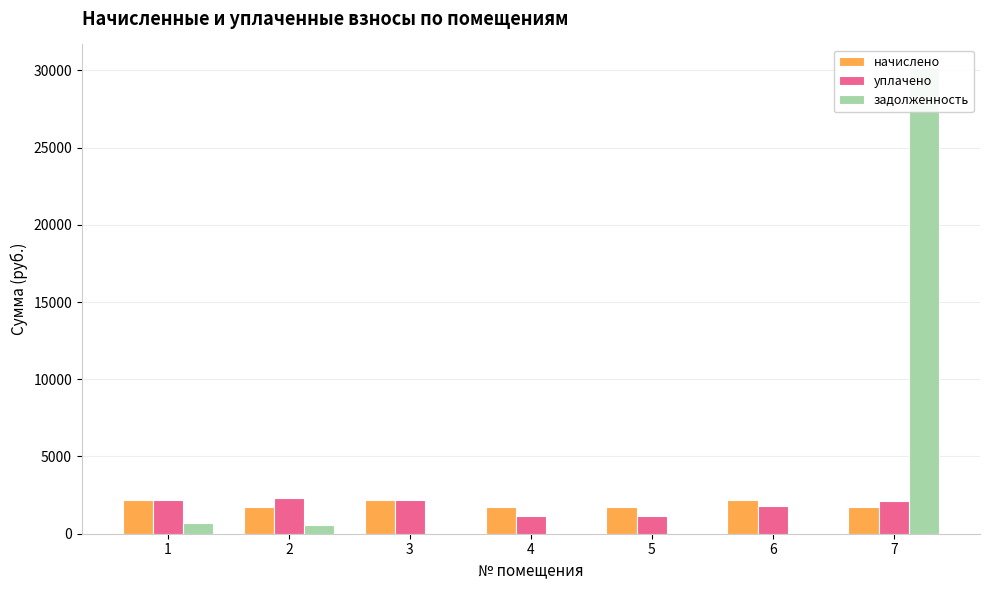

Reading left to right, transcribe all the data shown in this chart.

начислено: 2155.6	1748.7	2166.6	1723.0	1723.0	2155.6	1730.3
уплачено: 2155.6	2331.6	2166.6	1148.7	1149.1	1796.4	2118.7
задолженность: 718.5	582.9	0.0	0.0	0.0	0.0	30164.9